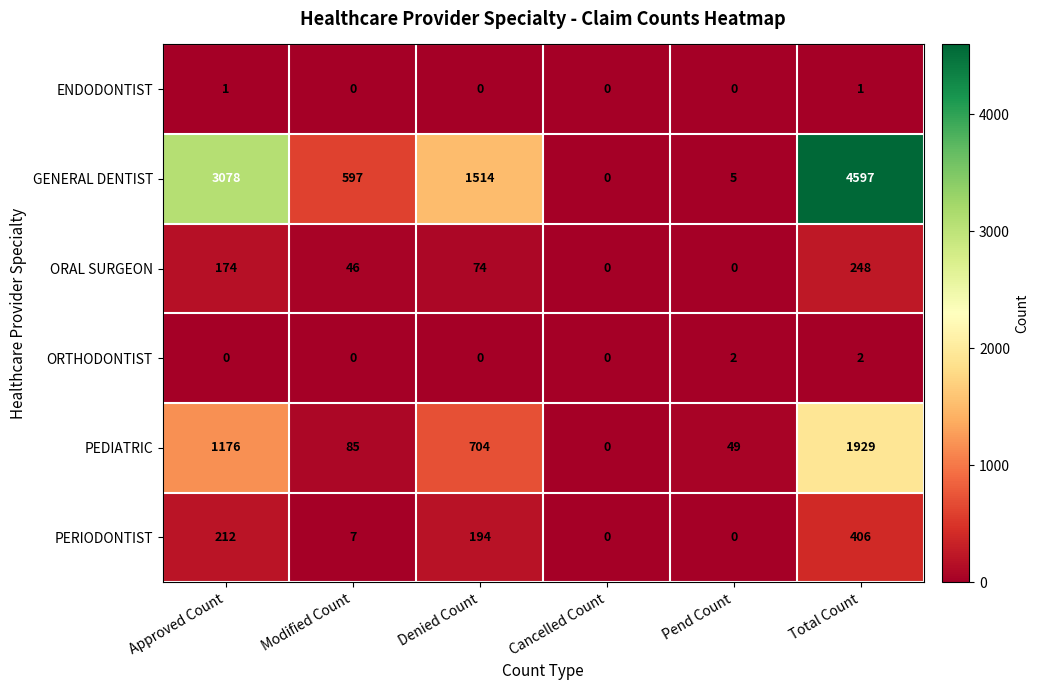

At which label does PERIODONTIST reach its peak?

Total Count